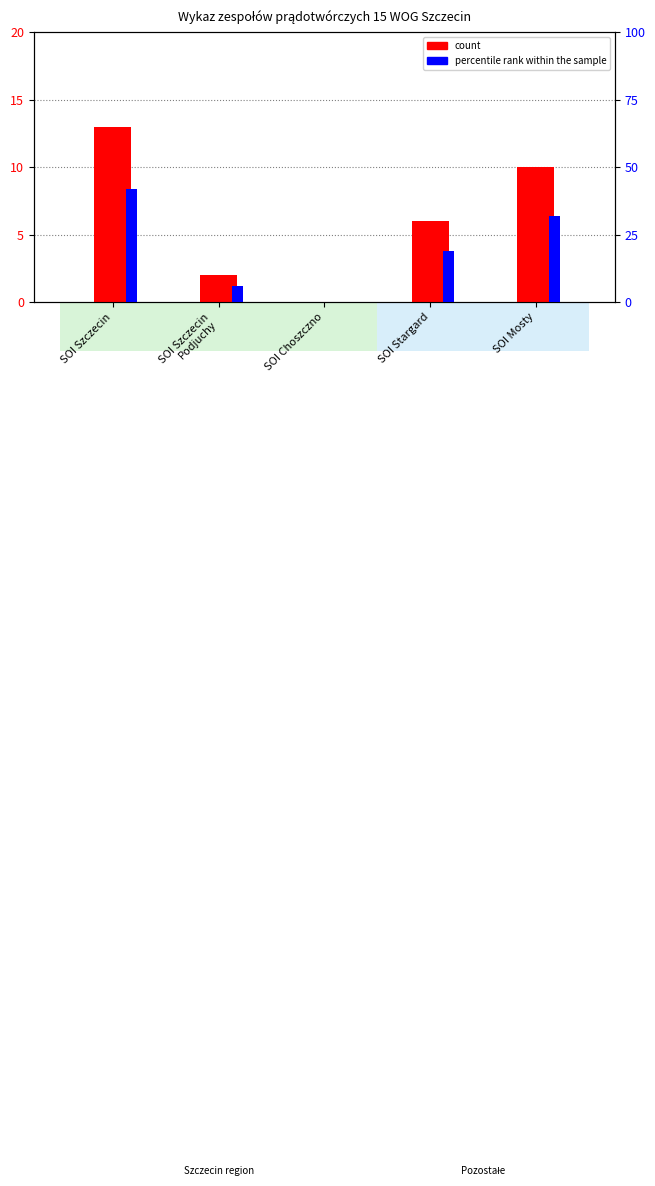

Rank the series by their maximum value, from highest to lowest.

percentile rank within the sample, count